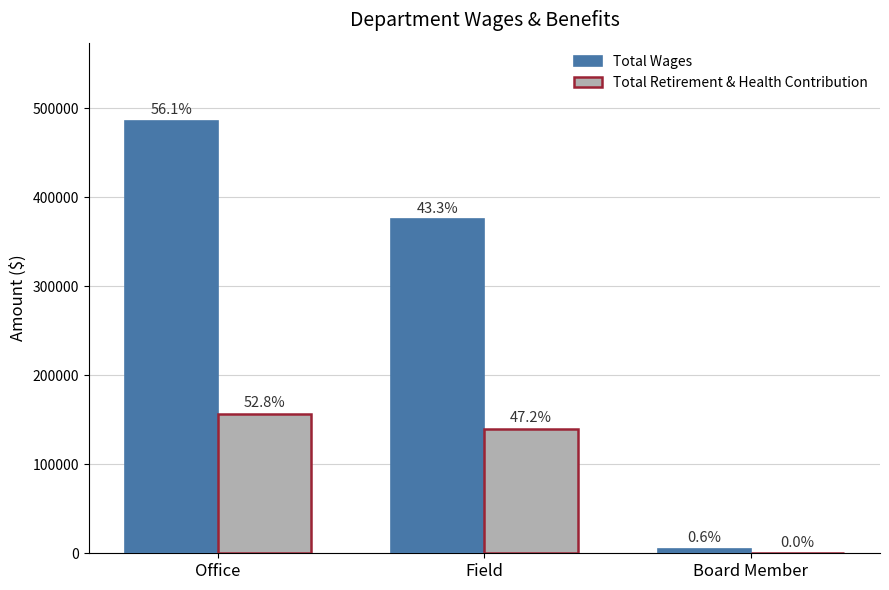

At which label is Total Retirement & Health Contribution closest to 78399?

Field